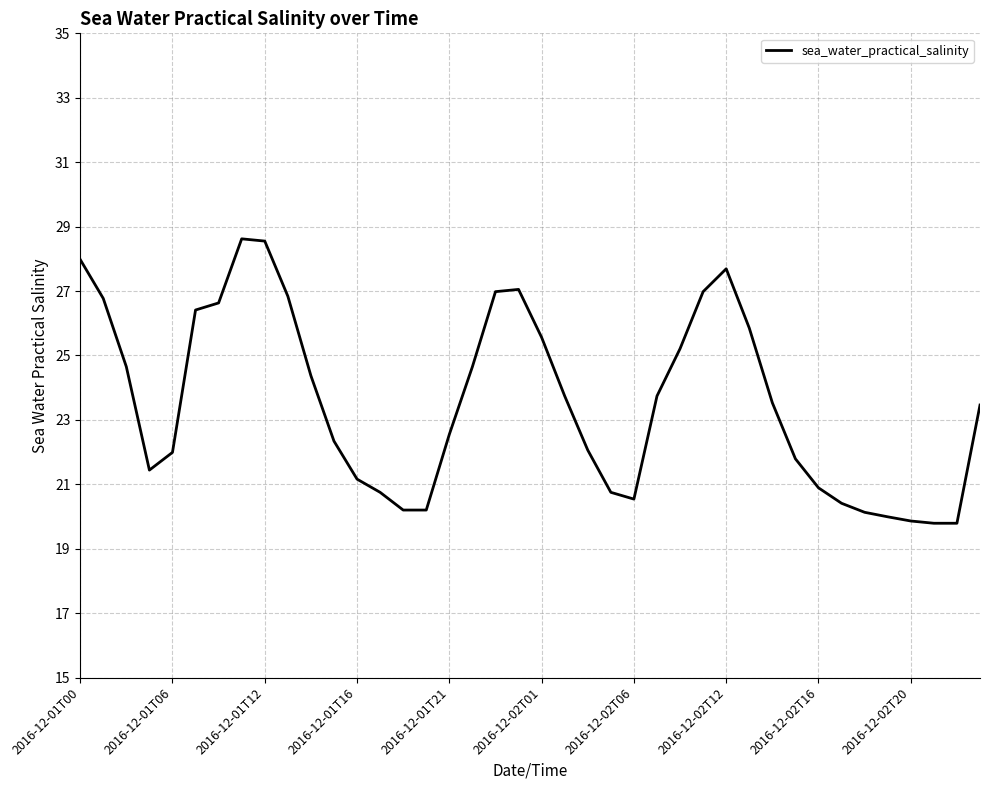

What is the maximum value shown in the chart?

28.6